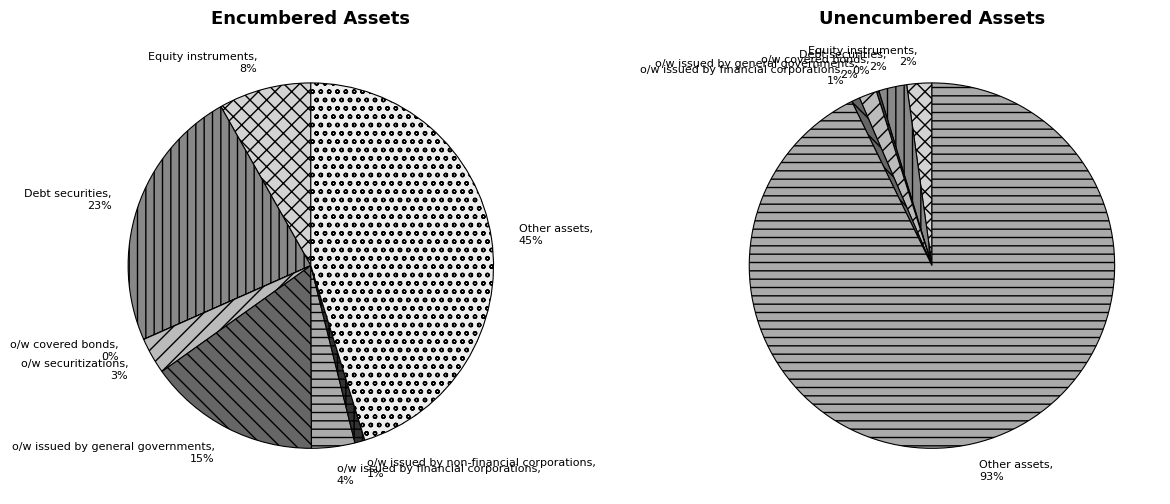

How many slices are in this pie chart?

8